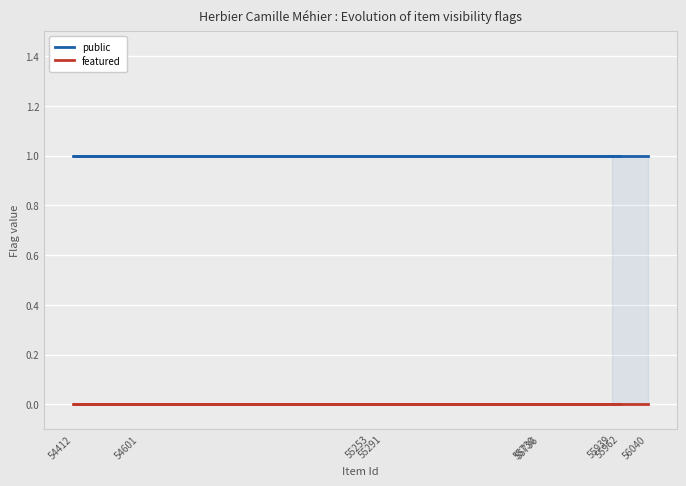

At which label is public closest to 1?

56040